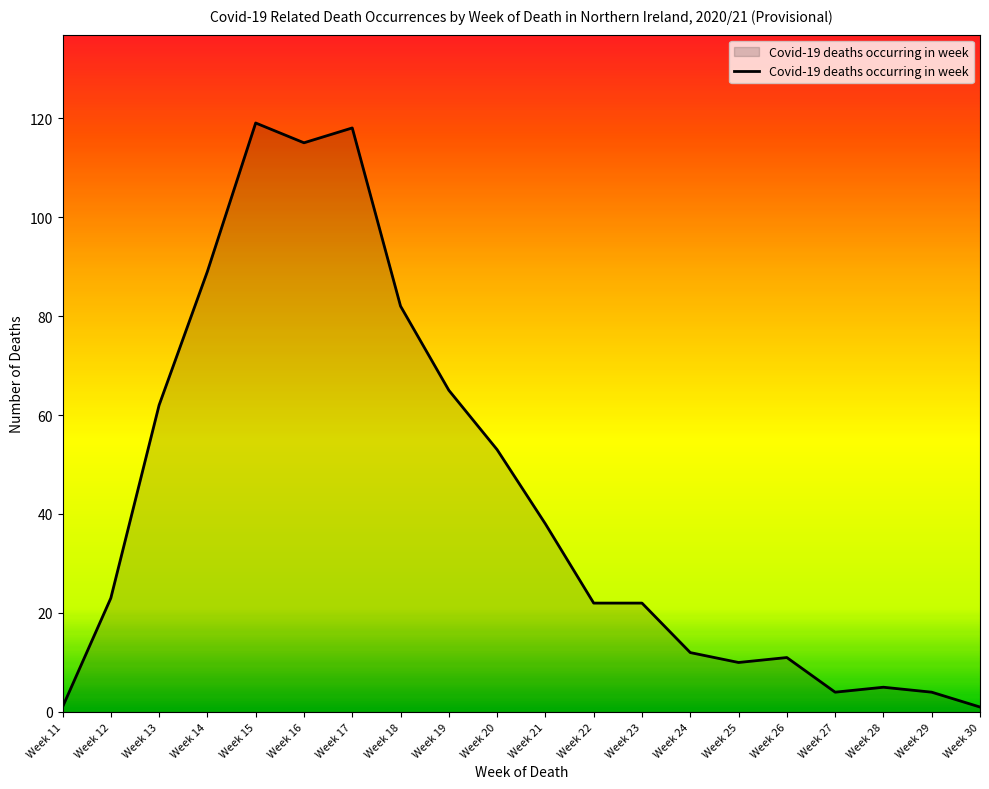

Does the chart display data point markers on the line(s)?

No